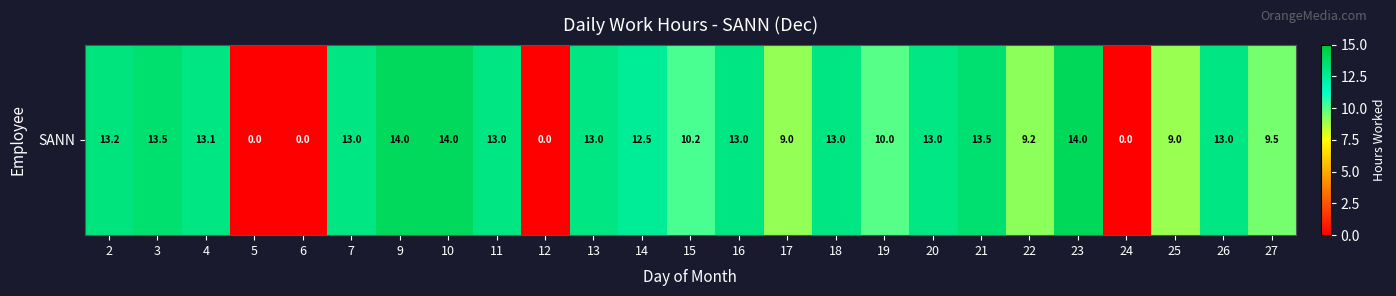

What value does the data have at 9?

14.0